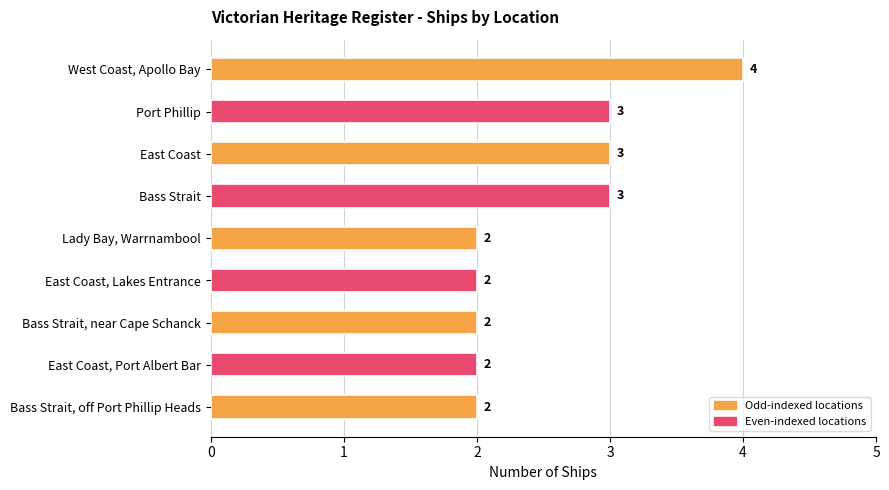

True or false: the data shows 1 at Lady Bay, Warrnambool.

False